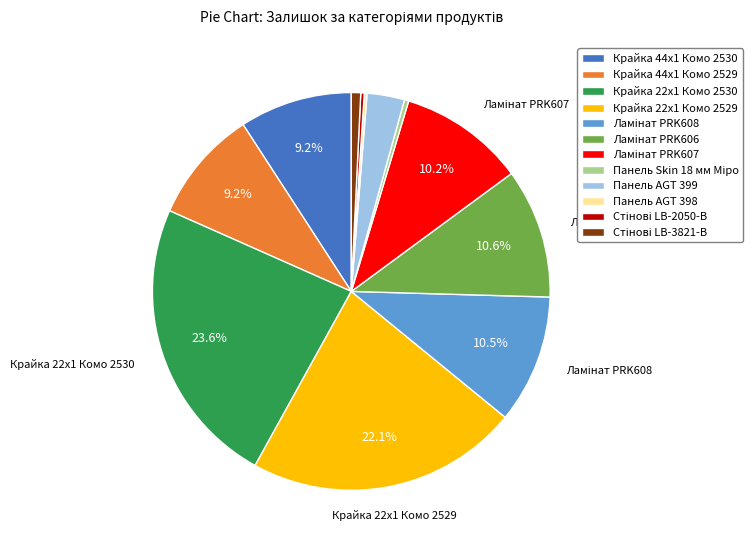

What percentage do Крайка 22x1 Комо 2530 and Крайка 44x1 Комо 2529 together represent?

32.8%